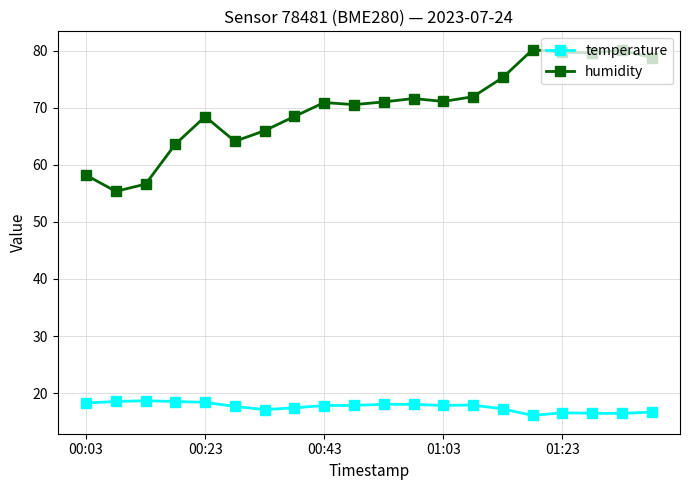

Which series has the widest spread of values?

humidity